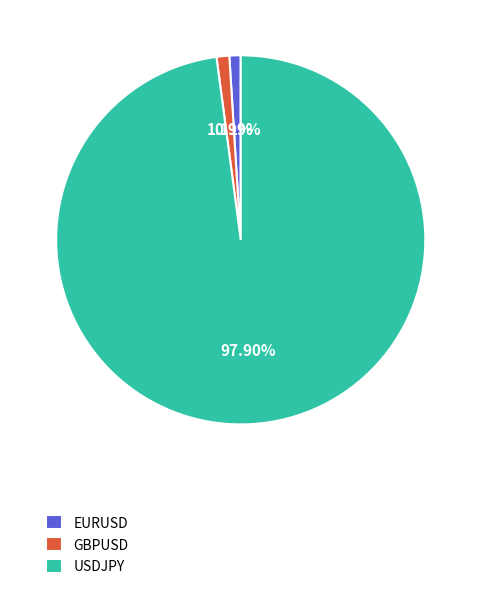

To the nearest percent, what percentage of the pie is GBPUSD?

1%